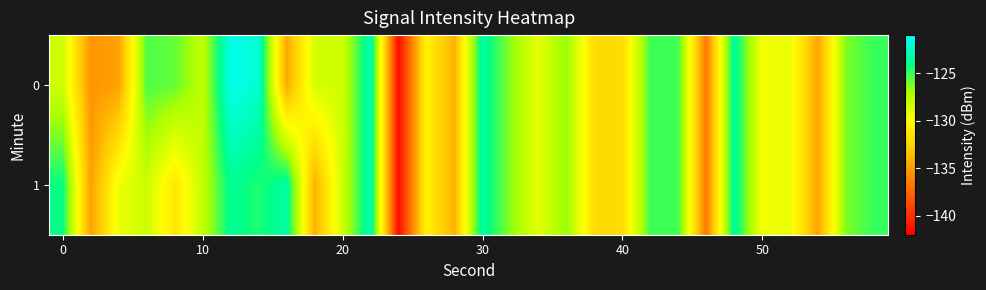

Reading right to left, list all the values displayed in this chart.

0: -125.0	-126.2	-134.8	-129.2	-129.6	-123.4	-136.7	-125.1	-125.1	-132.0	-132.1	-126.6	-129.1	-126.4	-123.3	-134.2	-130.7	-141.5	-122.8	-128.2	-128.5	-134.5	-122.1	-121.5	-127.8	-125.8	-125.4	-134.9	-135.5	-128.3
1: -125.0	-126.2	-134.8	-129.2	-129.6	-123.4	-136.7	-125.1	-125.1	-132.0	-132.1	-126.6	-129.1	-126.4	-123.3	-134.2	-130.7	-141.5	-122.8	-128.2	-134.2	-123.3	-124.5	-123.7	-127.8	-131.4	-128.2	-129.3	-135.0	-124.1